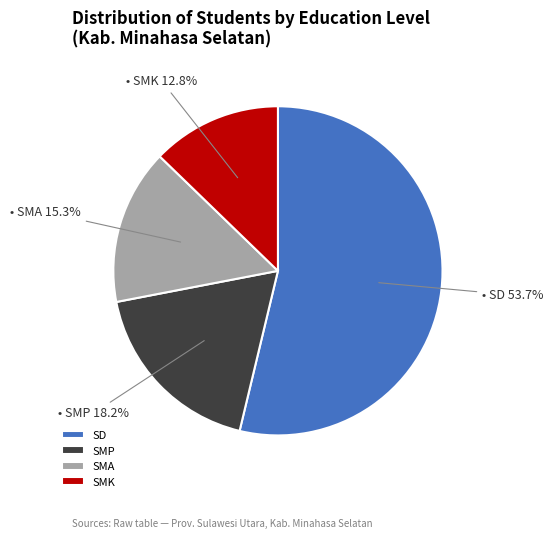

Which category has the smallest portion of the pie?

SMK